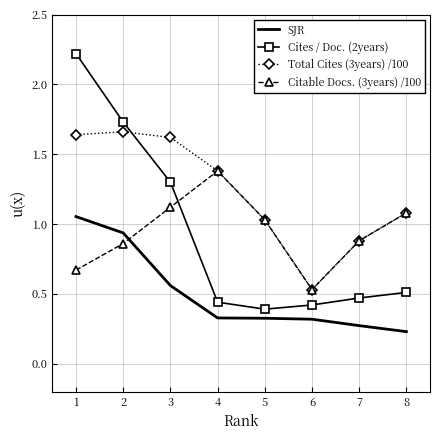

In Citable Docs. (3years) /100, how many points are higher than both neighbors (excluding endpoints)?

1